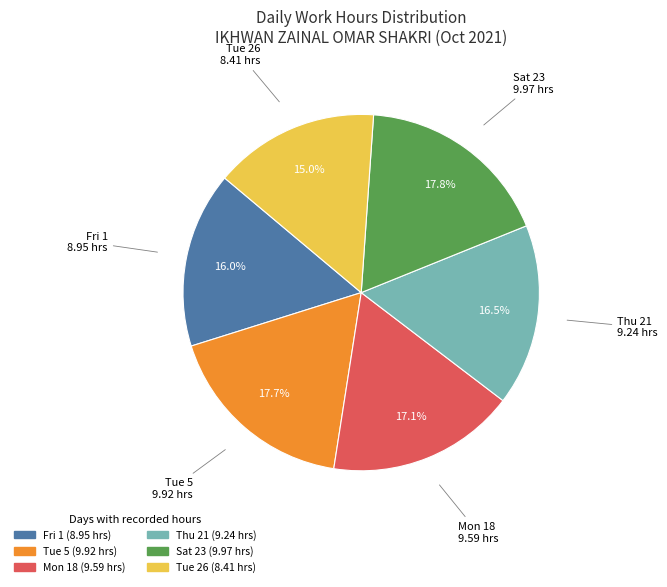

Is there any slice that represents more than half of the pie?

No